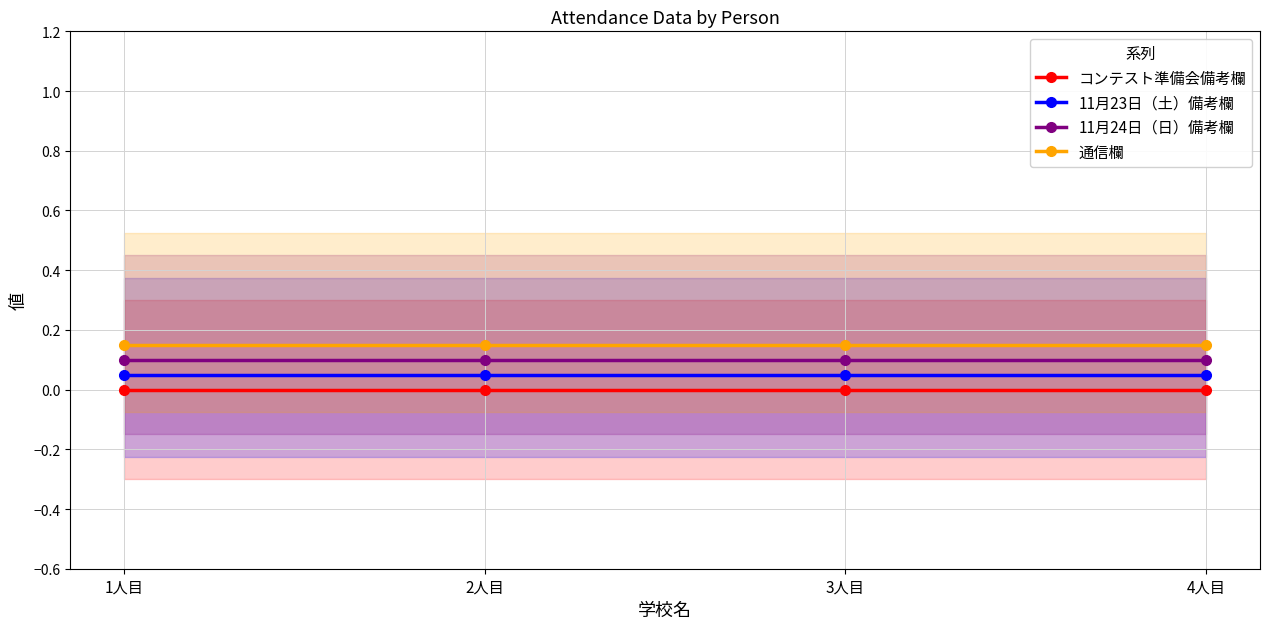

Does the chart have visible grid lines?

Yes